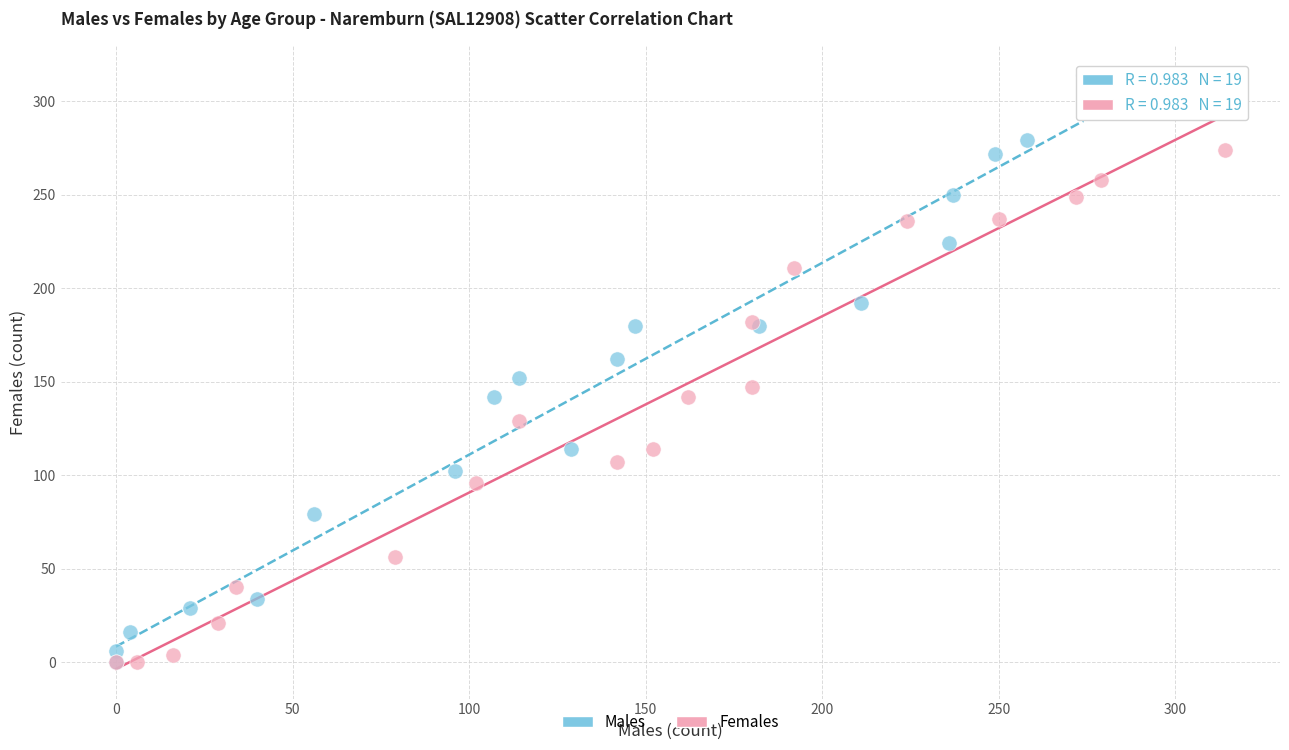

Which series contains the highest Y value?

Males